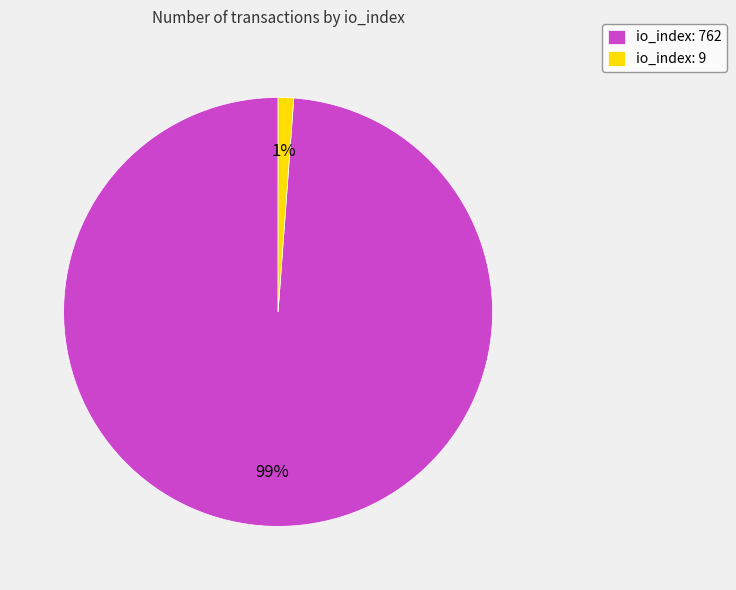

True or false: io_index: 9 accounts for 9% of the total.

False